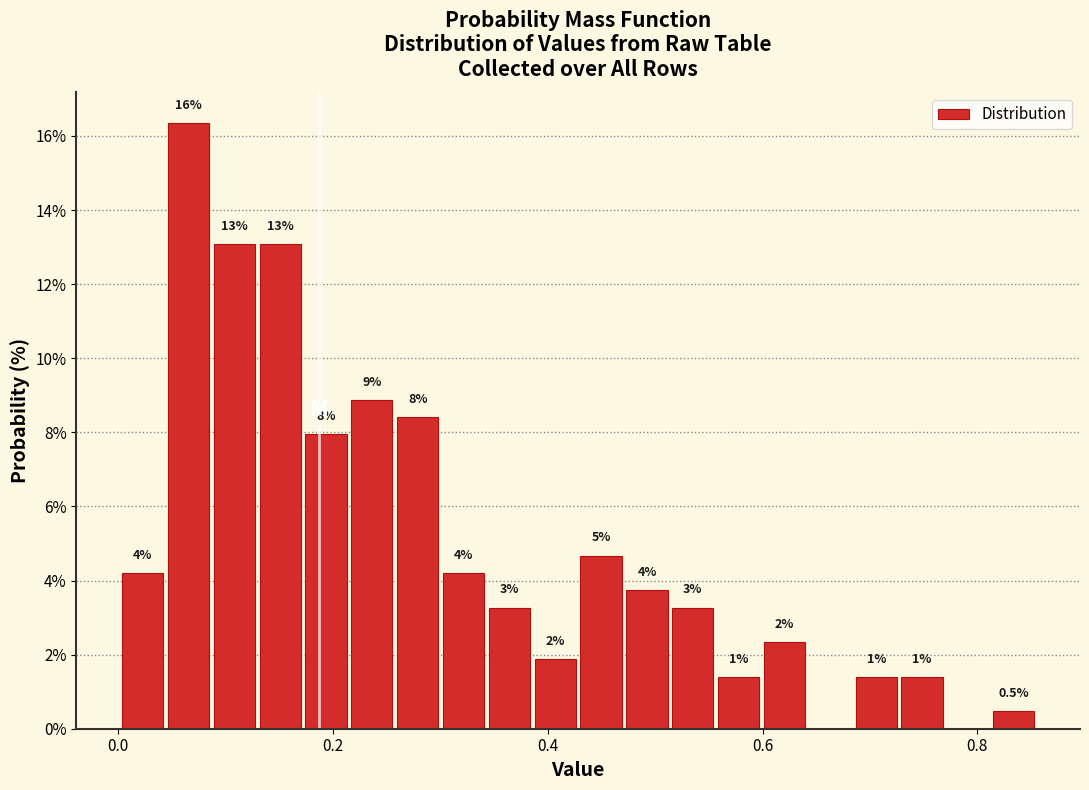

Read against the x-axis, roughly where is the centre of the tallest bar?

0.06